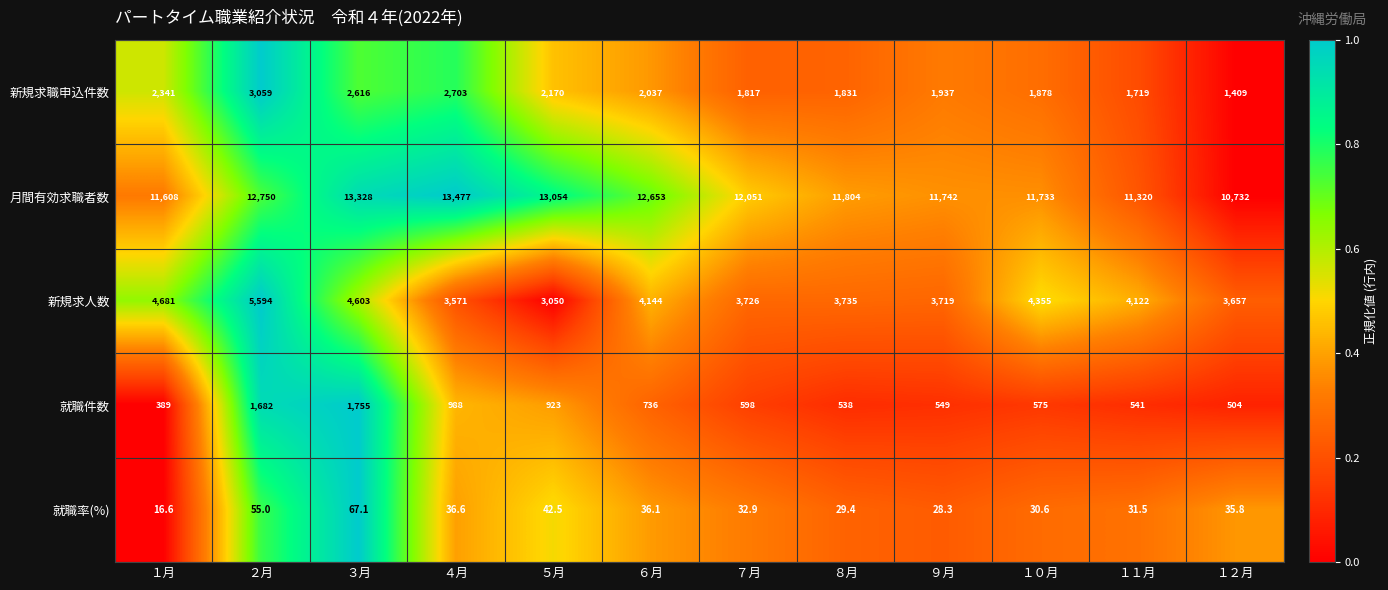

At how many categories does at least one series exceed 10172?

12